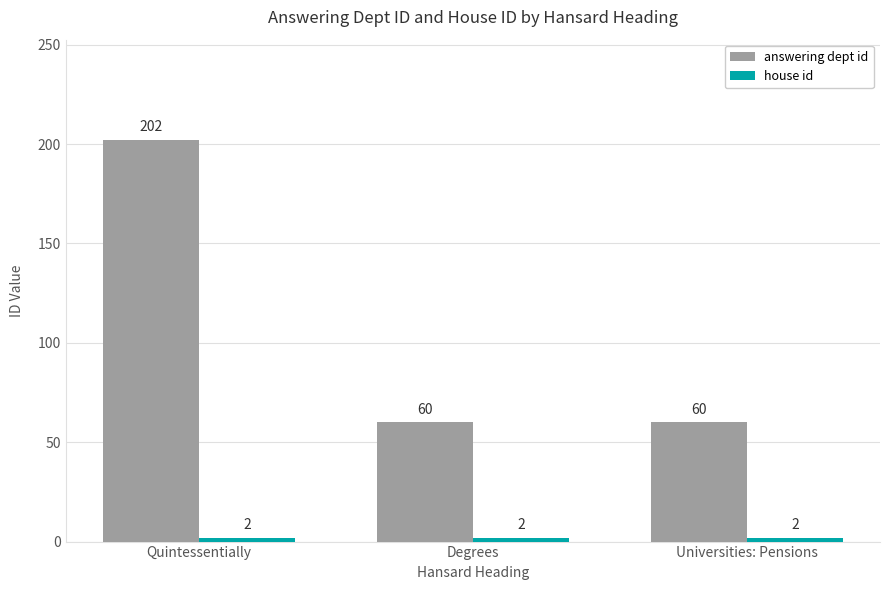

What is the label of the 3rd bar from the left?

Universities: Pensions